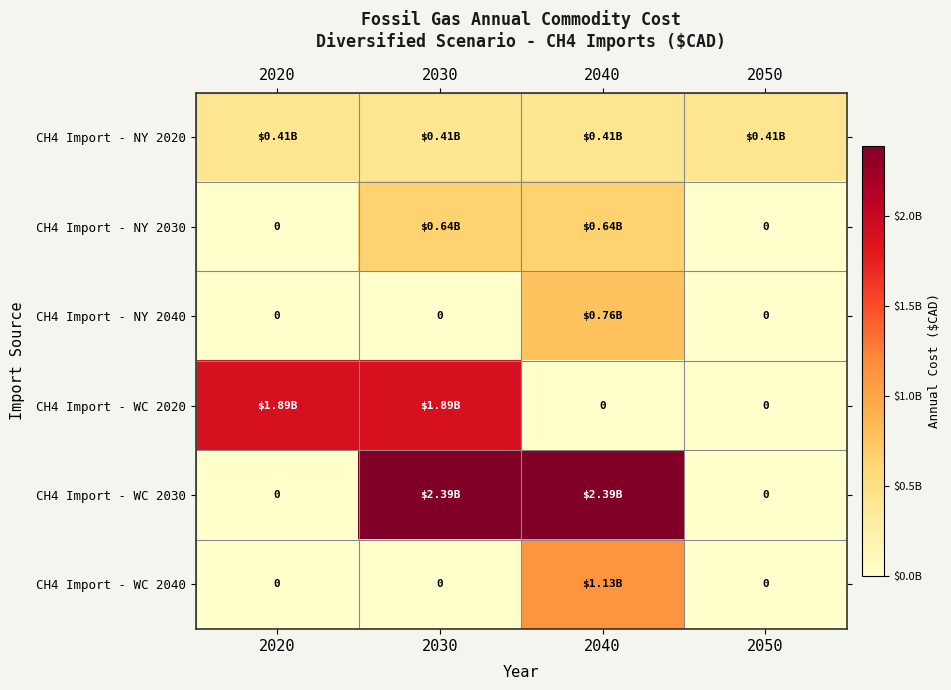

Is it true that CH4 Import - WC 2040 equals 0.0 at 2030?

True